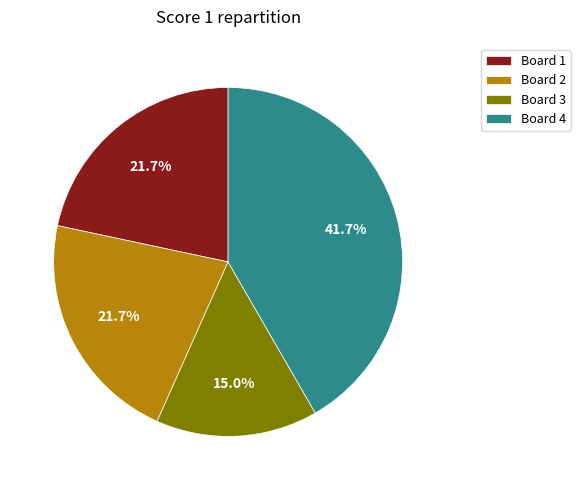

Count the number of slices in the pie.

4